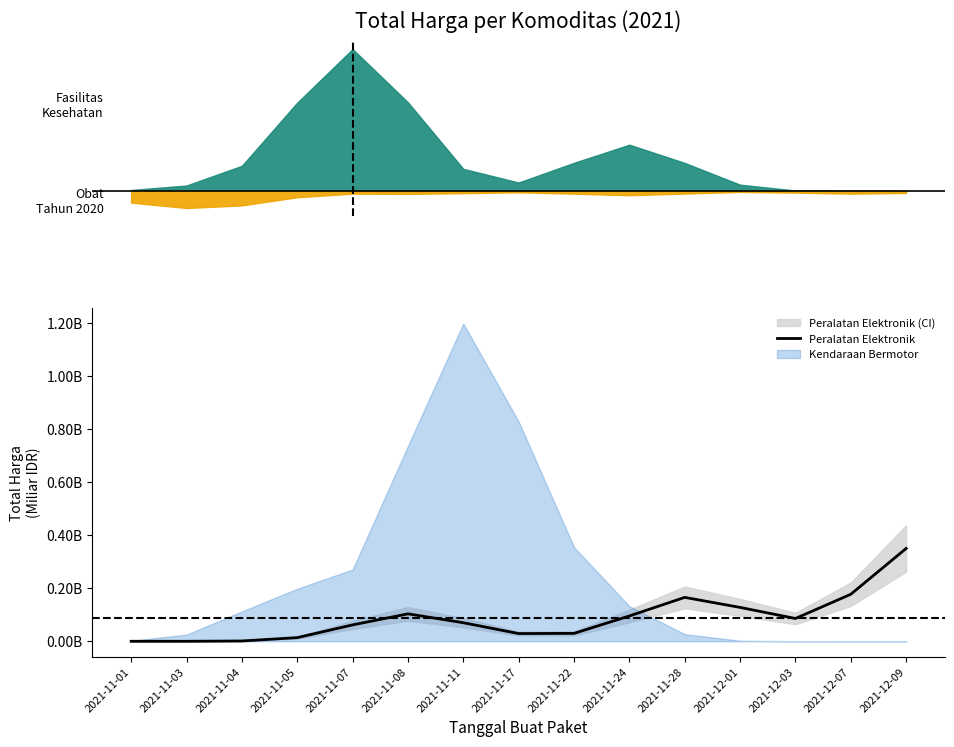

Rank the categories by value from highest to lowest.

2021-12-09, 2021-12-07, 2021-11-28, 2021-12-01, 2021-11-08, 2021-11-24, 2021-12-03, 2021-11-11, 2021-11-07, 2021-11-22, 2021-11-17, 2021-11-05, 2021-11-04, 2021-11-03, 2021-11-01